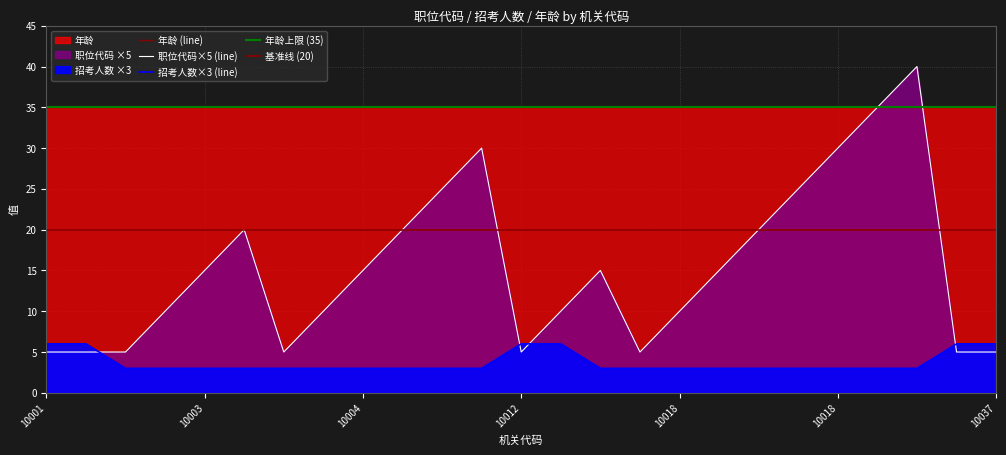

What is the value of the 招考人数 point at the 25th from the left?

6